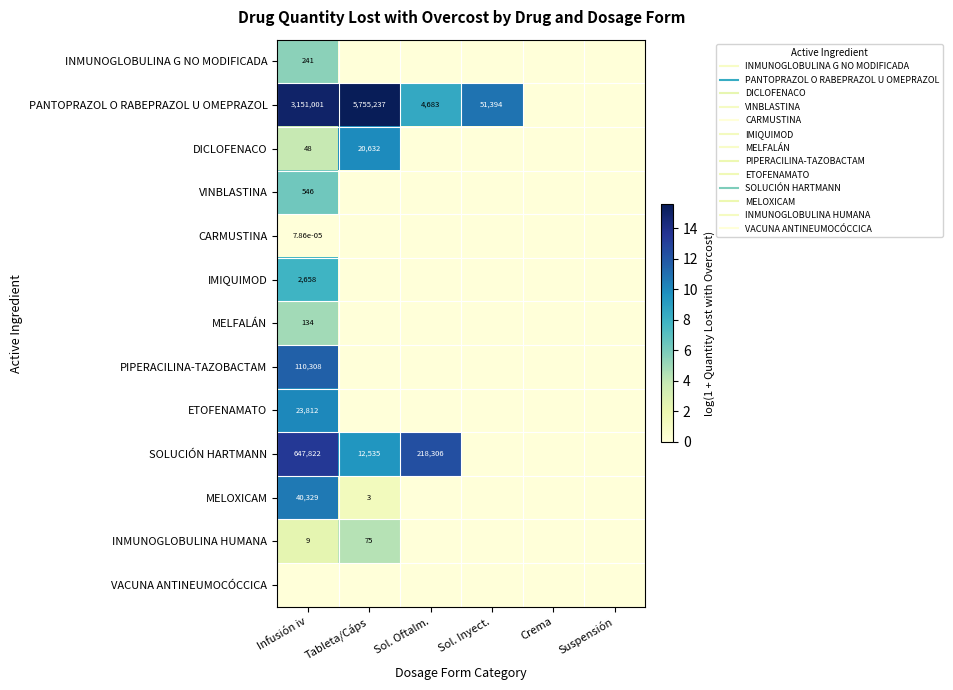

The value of IMIQUIMOD at Tableta/Cáps is 0.0. True or false?

True